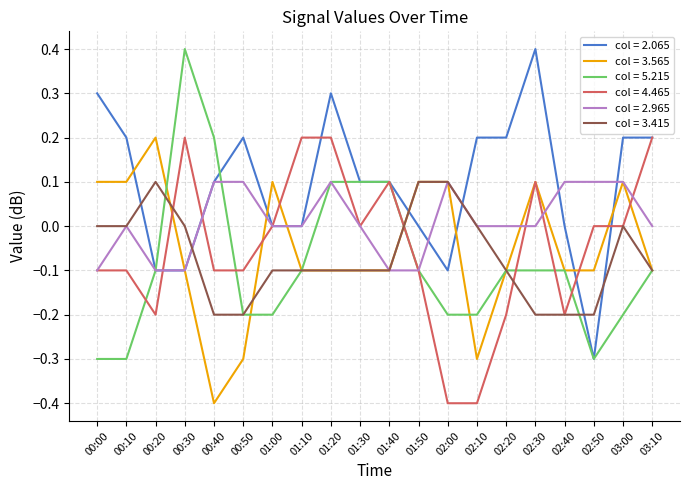

Which series changed the most between 00:50 and 01:10?

col = 4.465